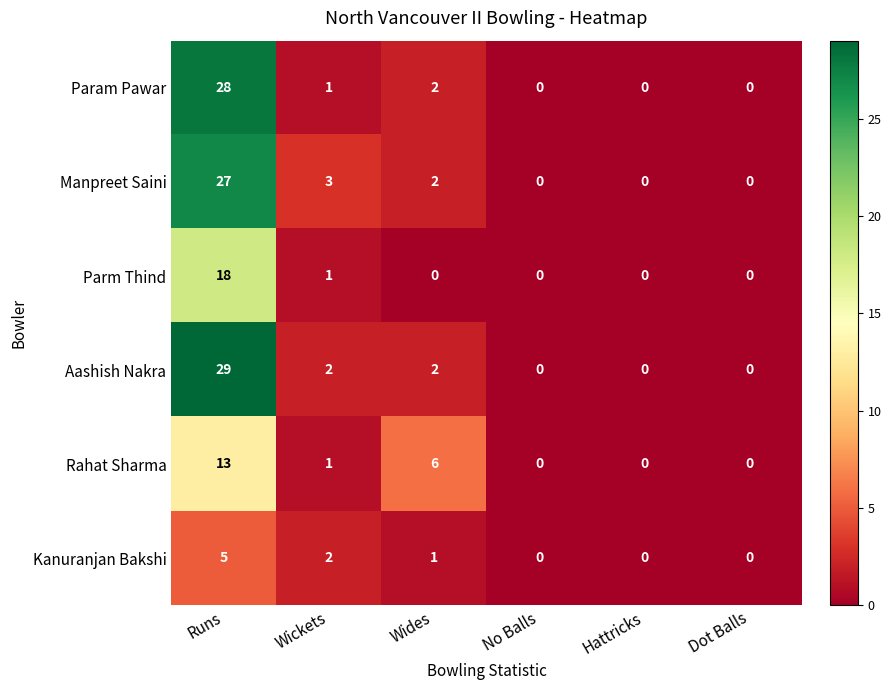

Rank the series by their maximum value, from highest to lowest.

Aashish Nakra, Param Pawar, Manpreet Saini, Parm Thind, Rahat Sharma, Kanuranjan Bakshi